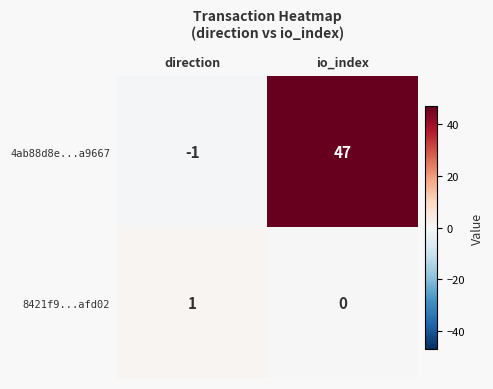

Is it true that 4ab88d8e...a9667 equals -2 at direction?

False